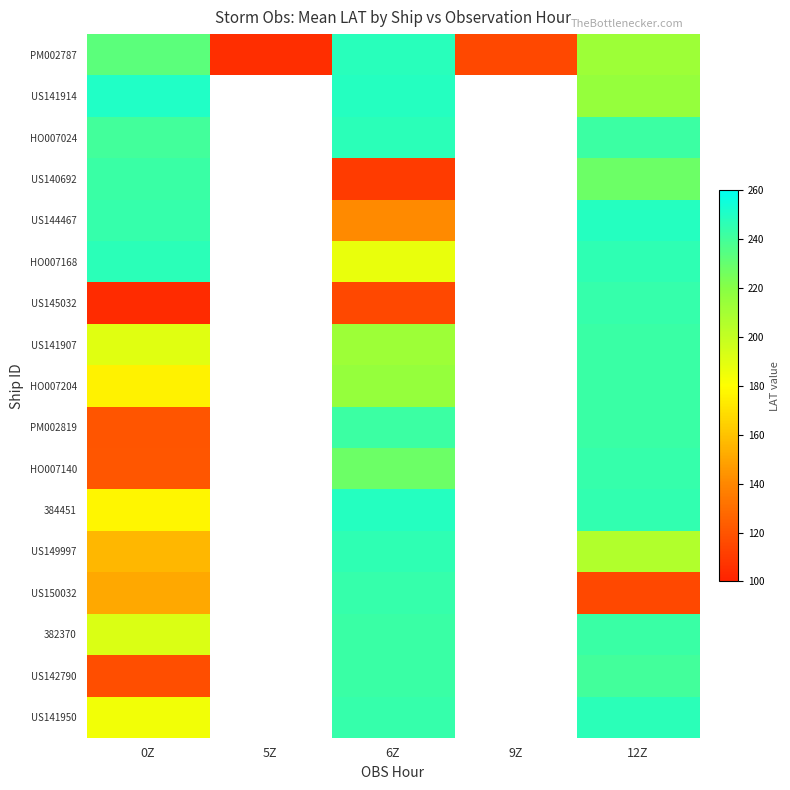

Is the value of HO007140 at 6Z greater than the value of 384451 at 6Z?

No